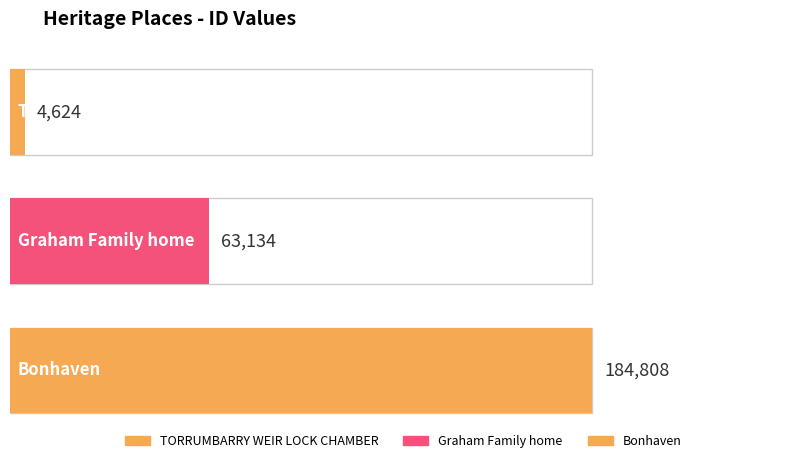

List the labels in order of value, smallest first.

TORRUMBARRY WEIR LOCK CHAMBER, Graham Family home, Bonhaven